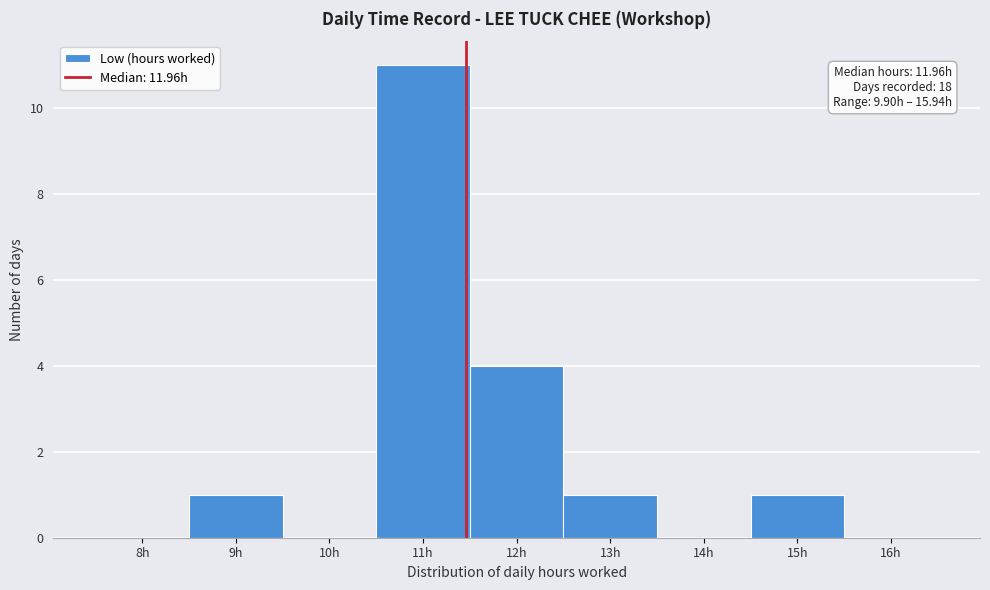

Reading left to right, transcribe all the data shown in this chart.

8h=0	9h=1	10h=0	11h=11	12h=4	13h=1	14h=0	15h=1	16h=0